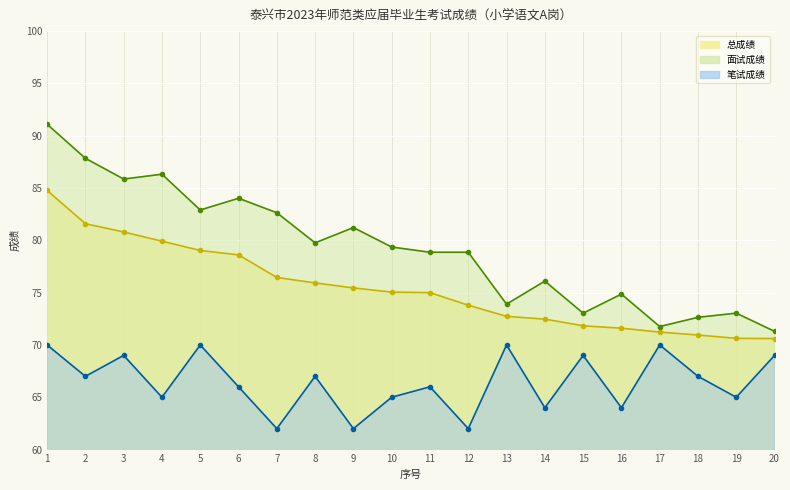

What is the value of the 面试成绩 point at the 16th from the left?

74.9